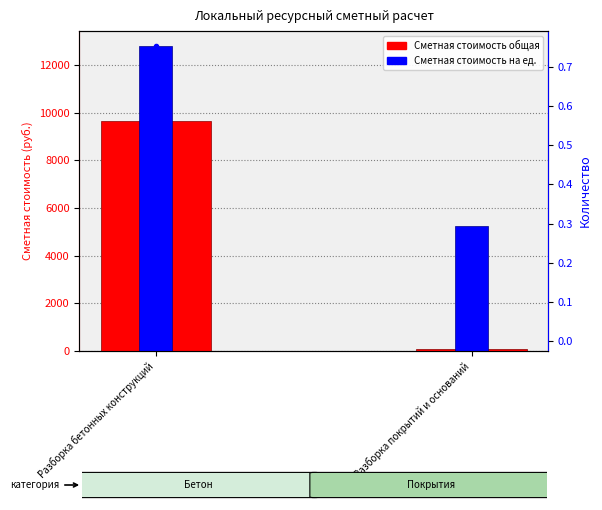

What is the difference between the maximum and minimum values in the Сметная стоимость общая series?

9617.0